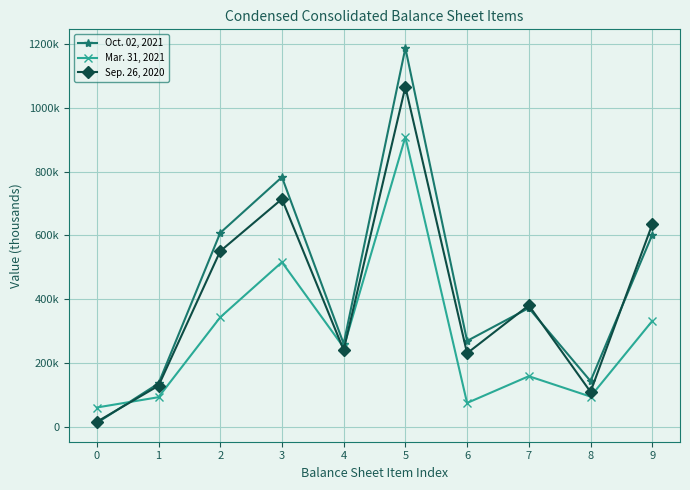

Is this an area chart (filled region under the line)?

No